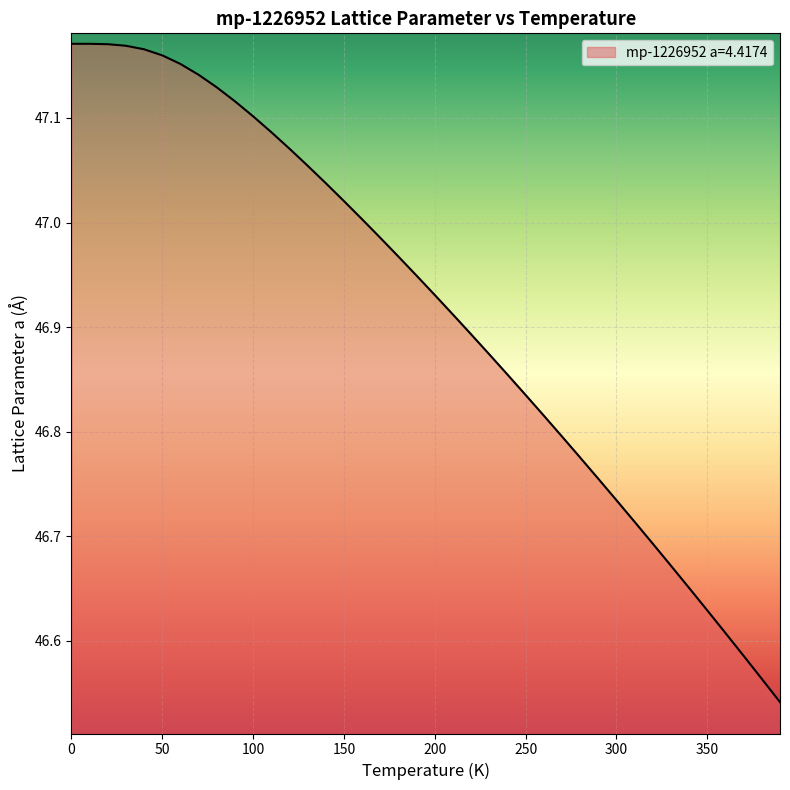

What is the difference between the maximum and minimum values?

0.6